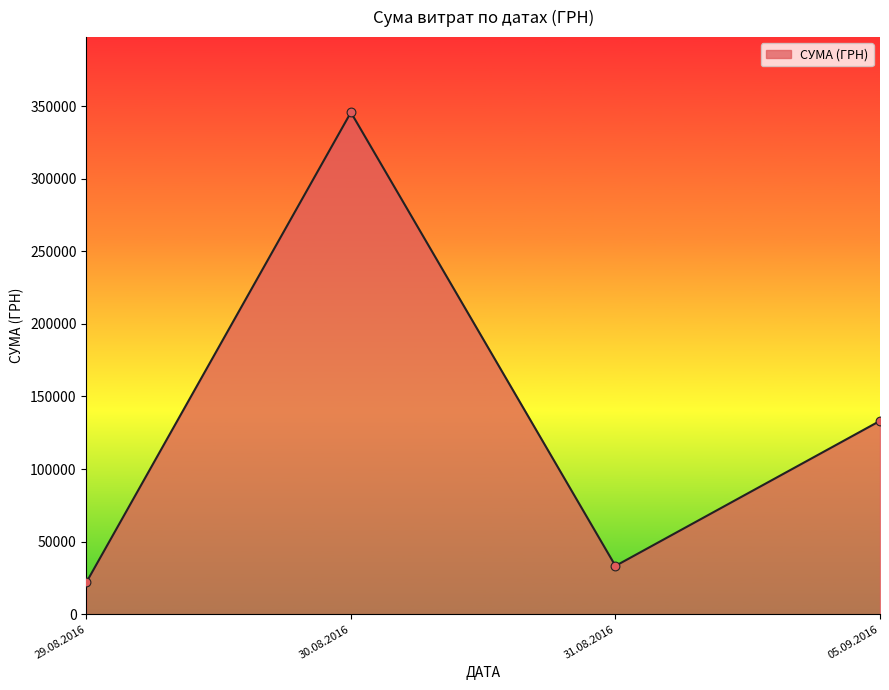

Between 30.08.2016 and 05.09.2016, which is larger?

30.08.2016